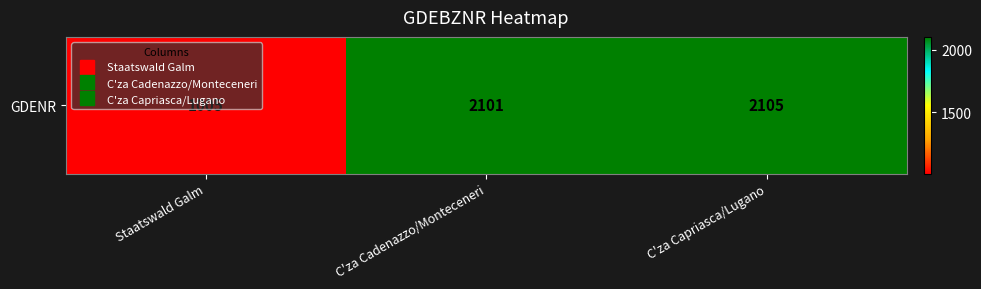

Reading right to left, extract all data points from this chart.

C'za Capriasca/Lugano=2105	C'za Cadenazzo/Monteceneri=2101	Staatswald Galm=1005